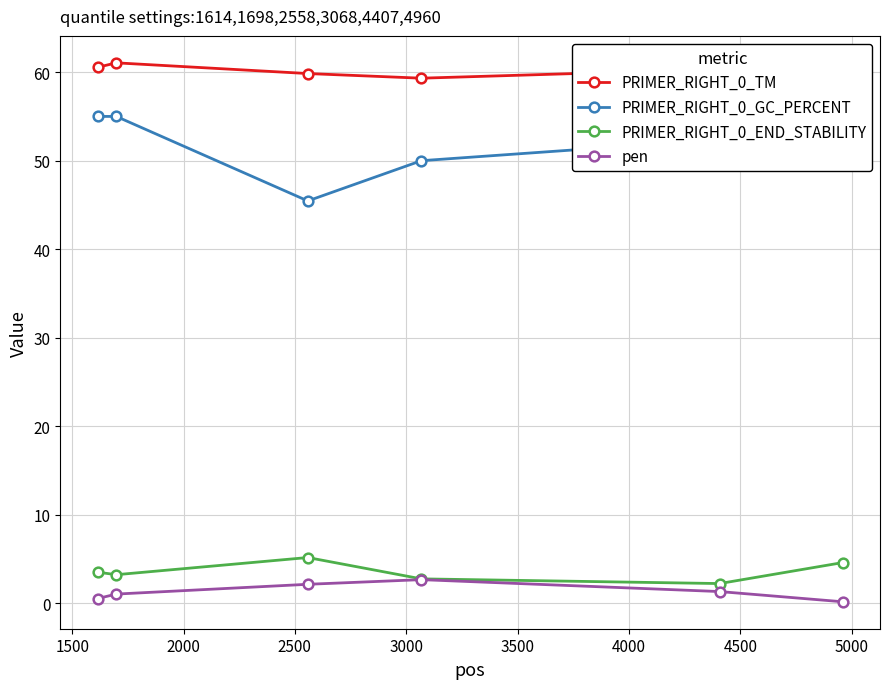

At how many categories does at least one series exceed 18?

6